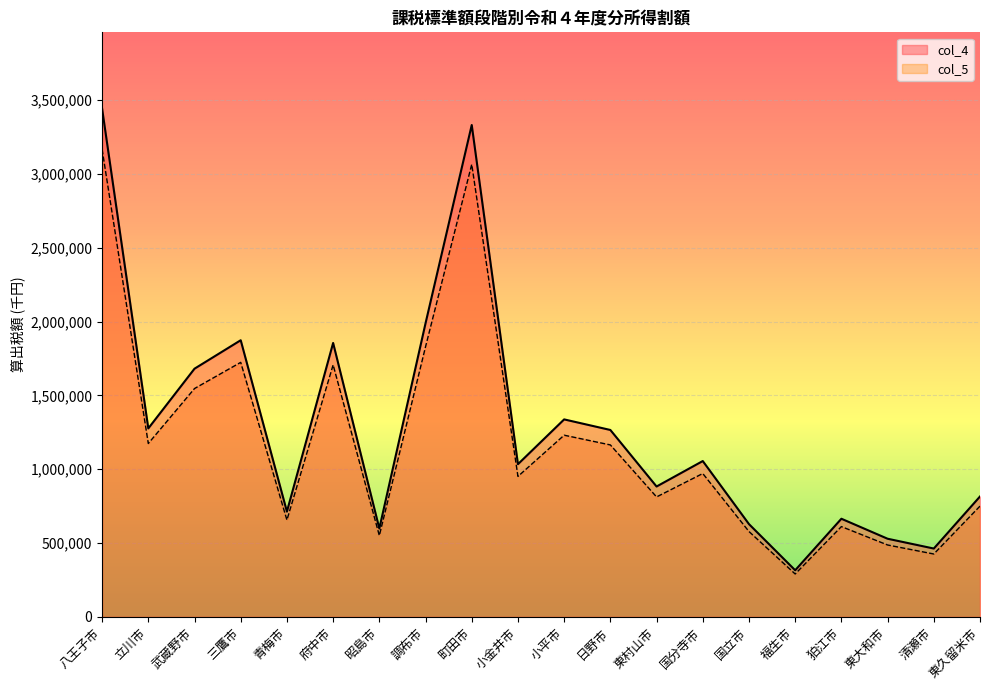

True or false: col_5 has more than 0 interior local peaks.

True